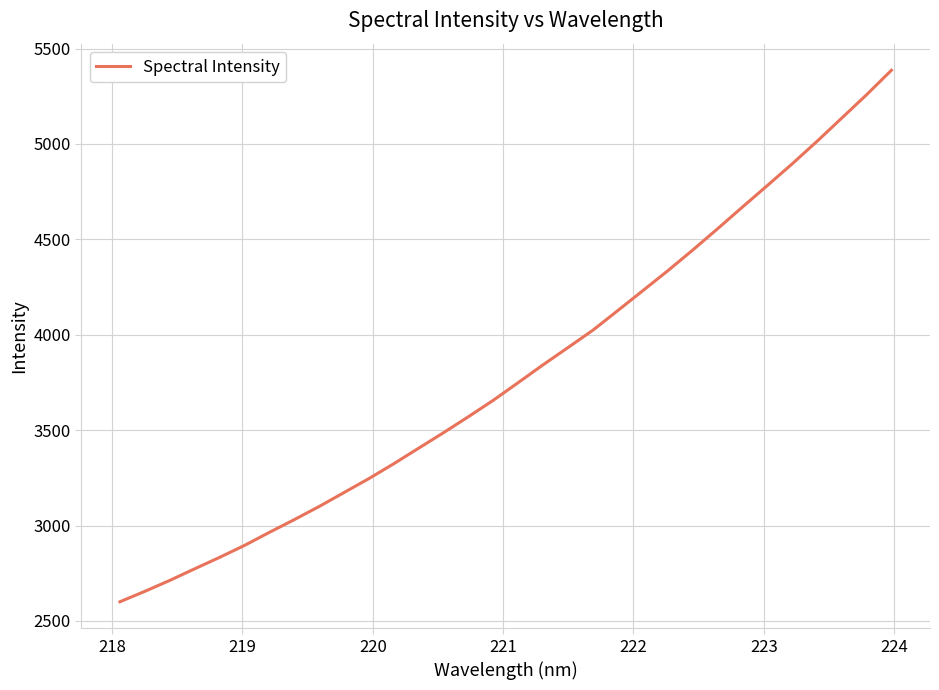

What is the difference between the maximum and minimum values?

2785.7